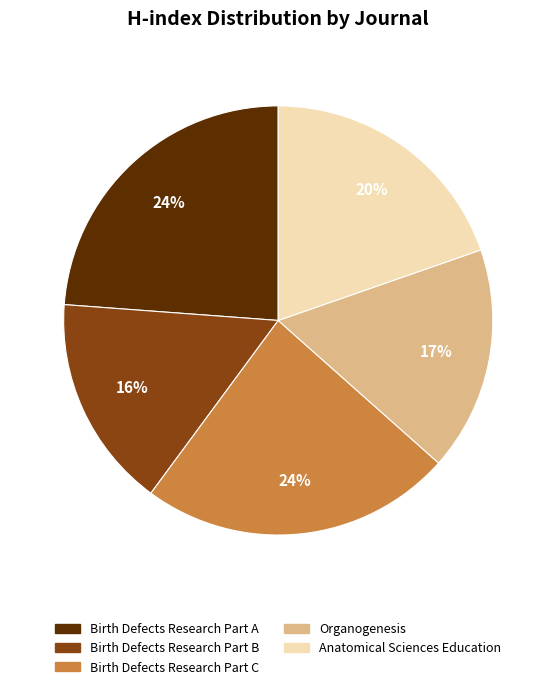

How many segments does this pie chart have?

5